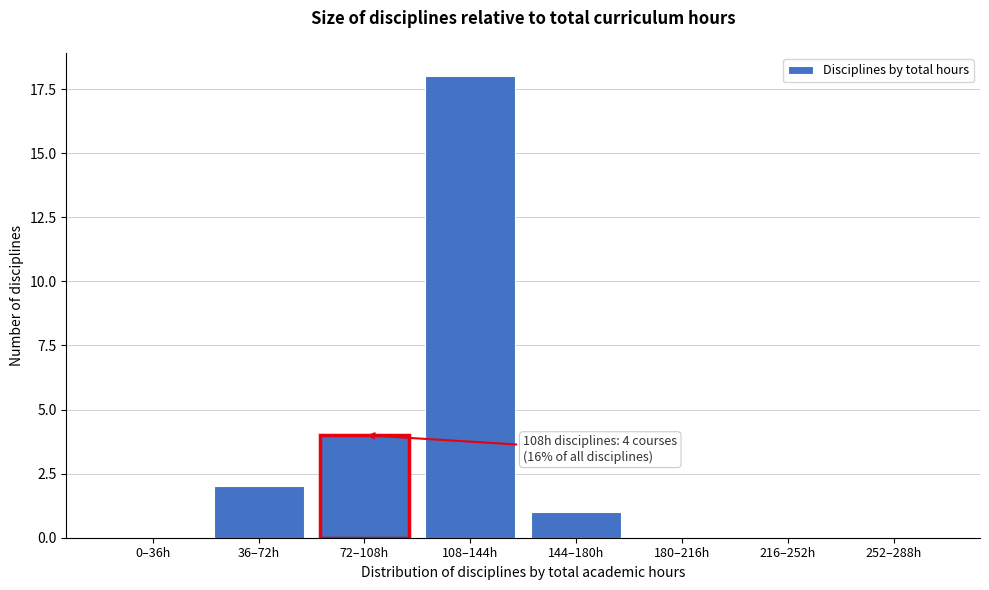

Reading right to left, transcribe all the data shown in this chart.

252–288h=0	216–252h=0	180–216h=0	144–180h=1	108–144h=18	72–108h=4	36–72h=2	0–36h=0